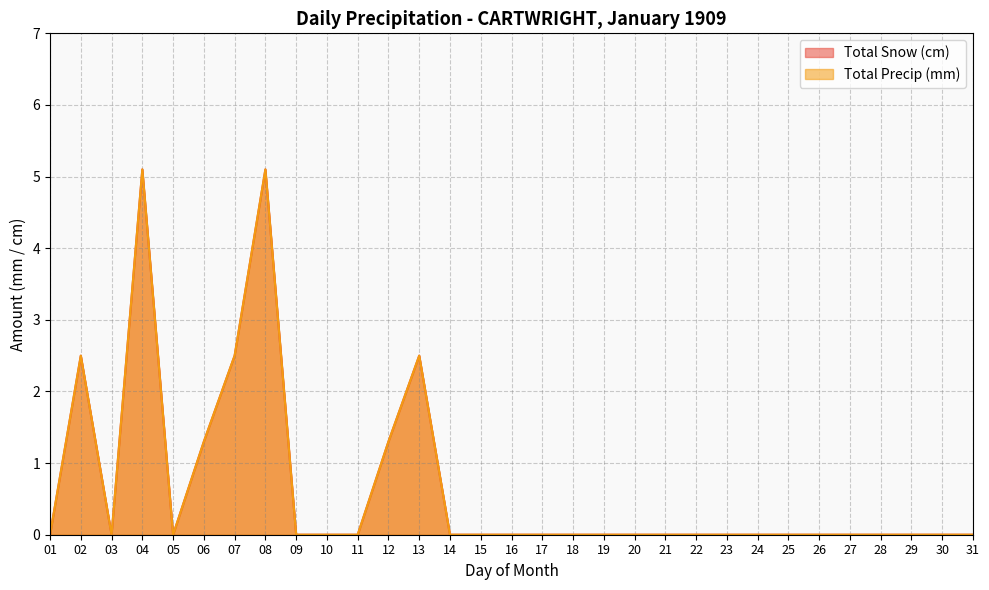

Where is the first local minimum for Total Snow (cm)?

03